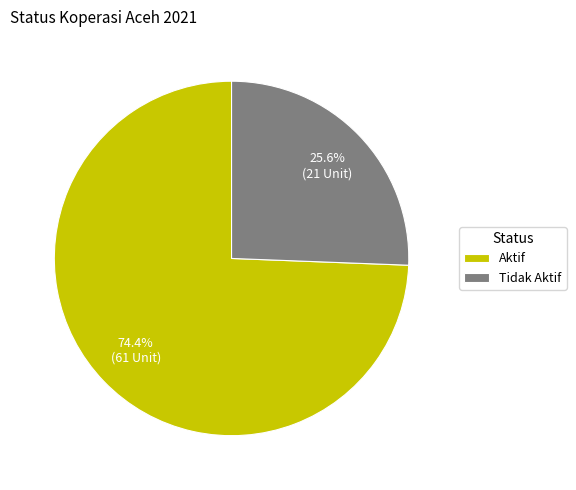

What is the smallest slice in the pie chart?

Tidak Aktif